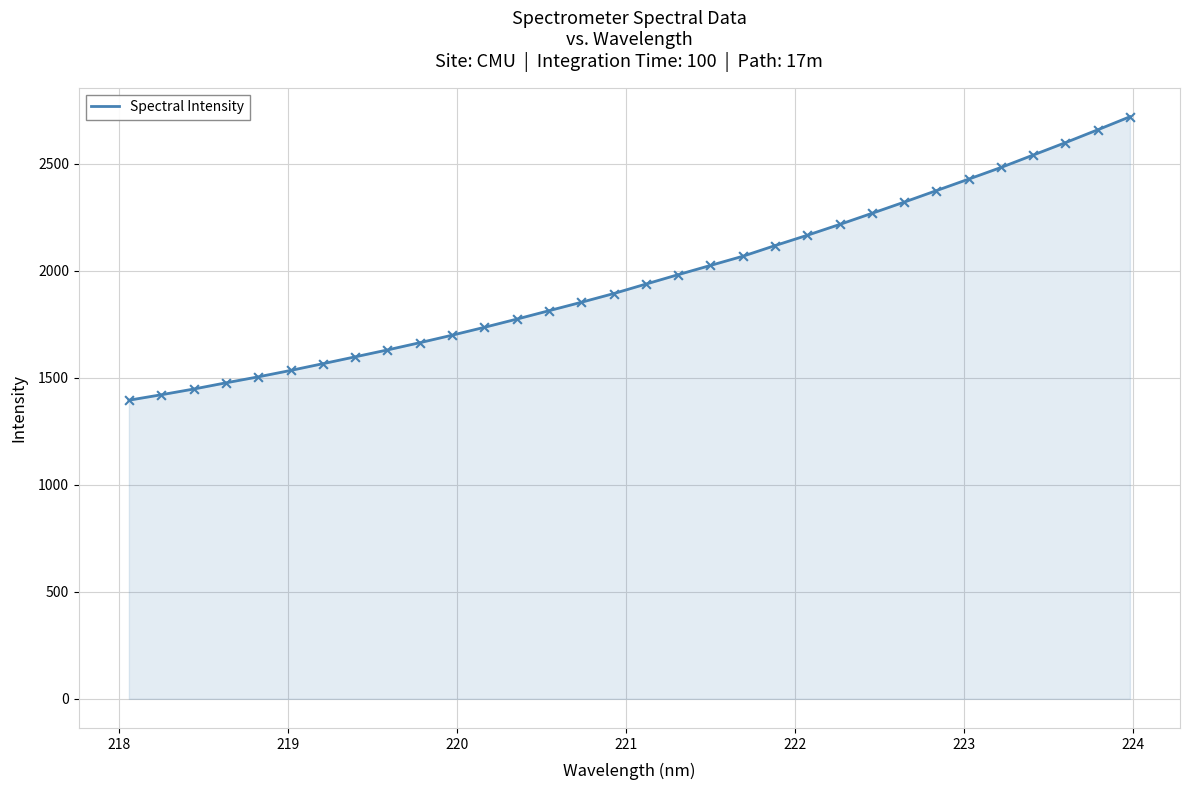

What is the maximum value shown in the chart?

2718.9